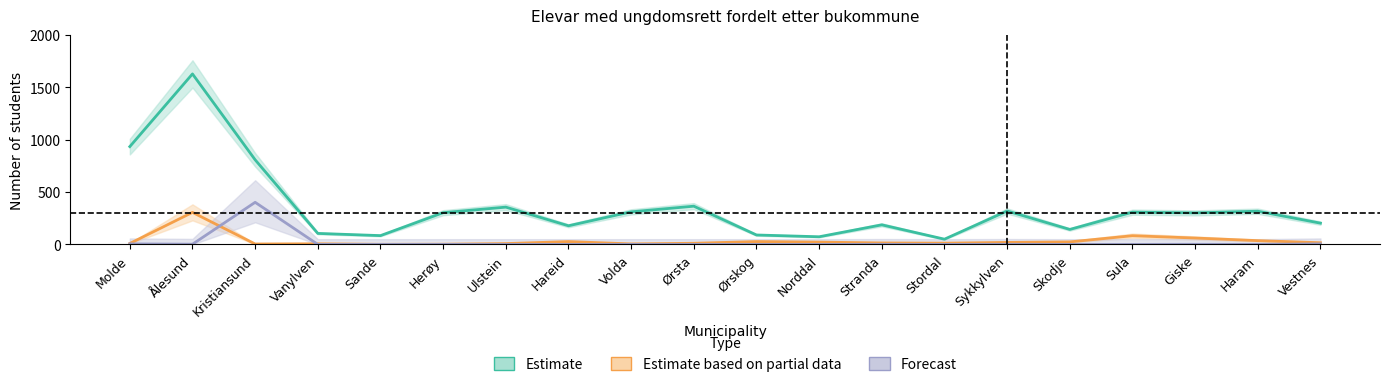

Reading left to right, list all the values displayed in this chart.

Estimate: 934	1628	808	105	84	303	356	178	311	365	90	73	187	50	319	143	308	301	317	203
Estimate based on partial data: 9	306	4	6	1	2	8	27	5	11	27	22	14	12	19	24	83	61	36	16
Forecast: 5	2	402	0	0	0	0	0	0	0	0	0	1	0	1	0	0	1	0	5